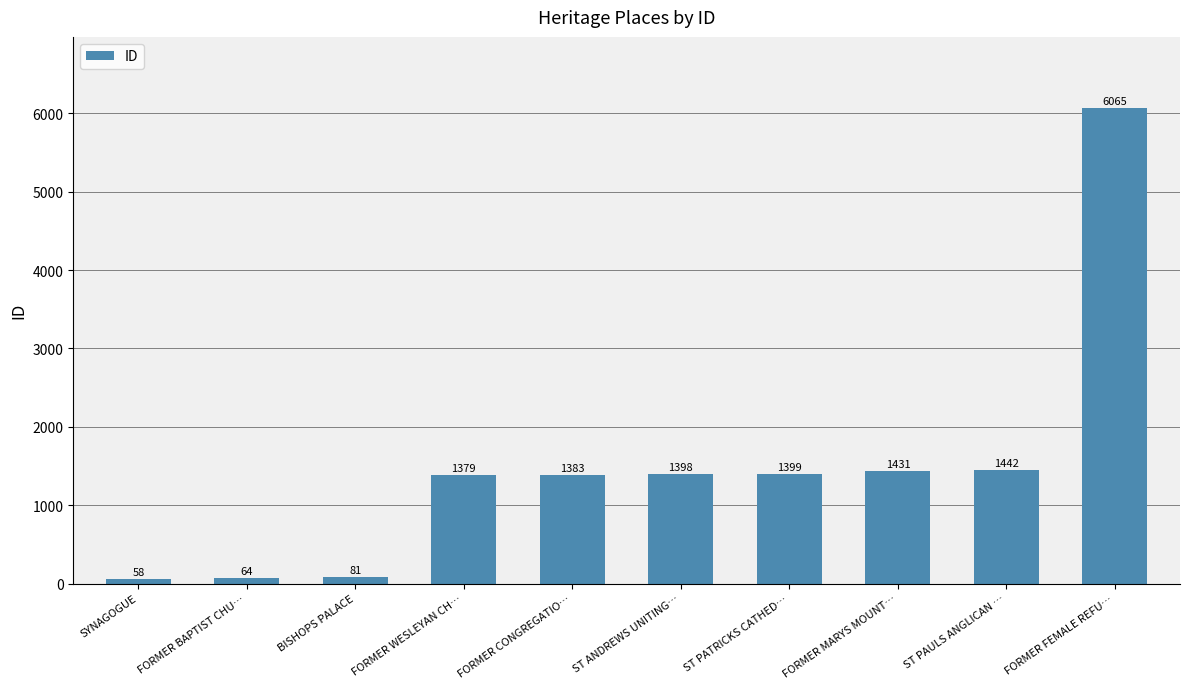

Which label corresponds to the largest value in the chart?

FORMER FEMALE REFU…